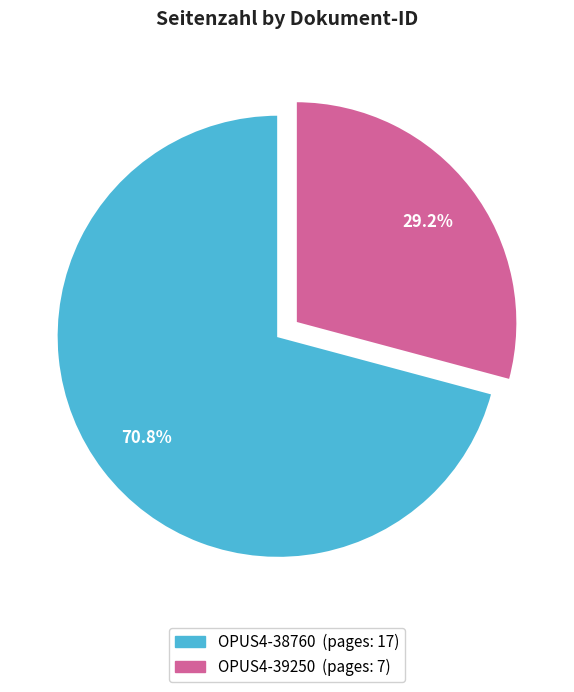

What is the ratio of the value at OPUS4-38760 to the value at OPUS4-39250?

2.4